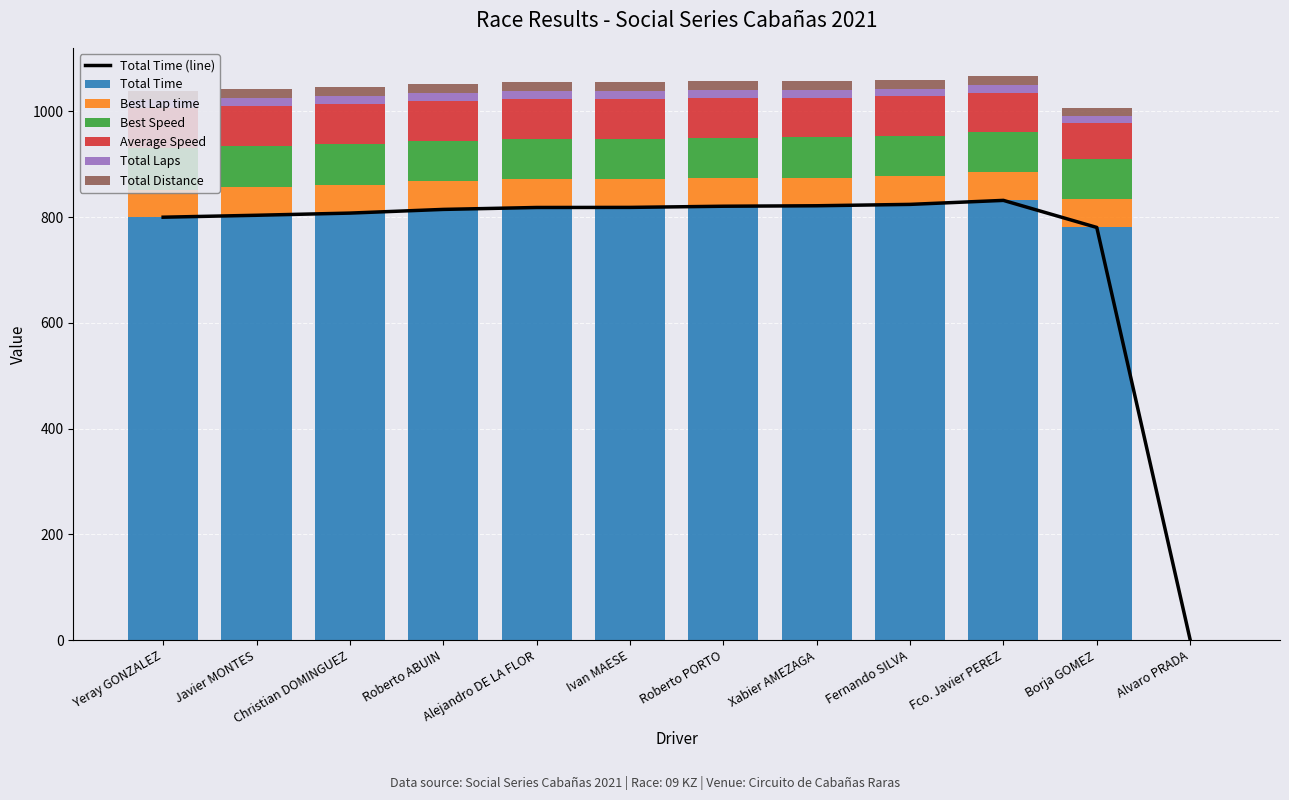

The Best Lap time series shows 53.6 at Alejandro DE LA FLOR. True or false?

True